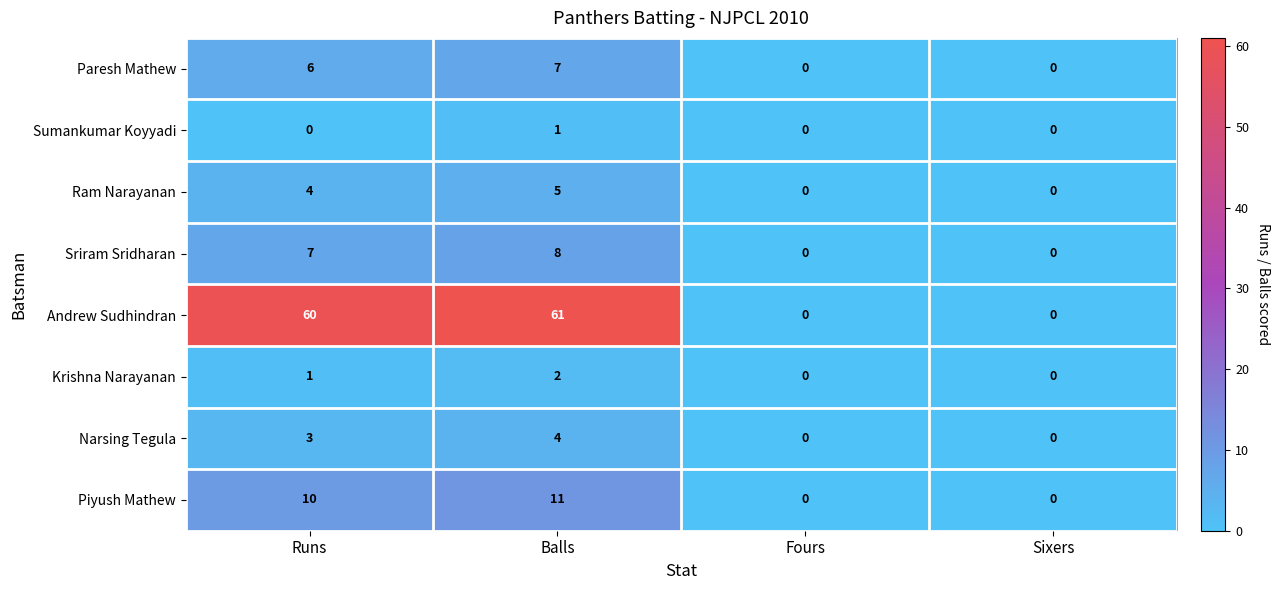

The Paresh Mathew series shows -4 at Sixers. True or false?

False